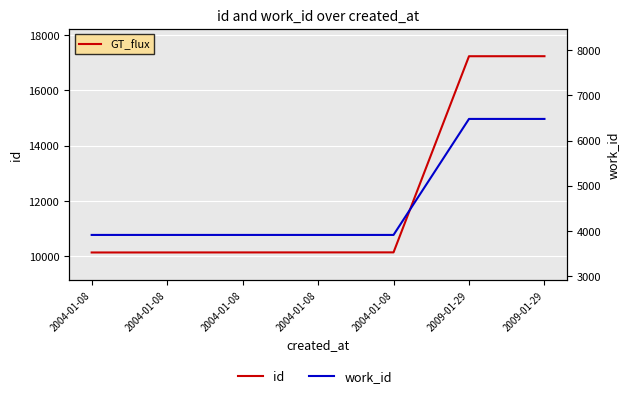

Between 2004-01-08 and 2009-01-29, which is larger?

2009-01-29